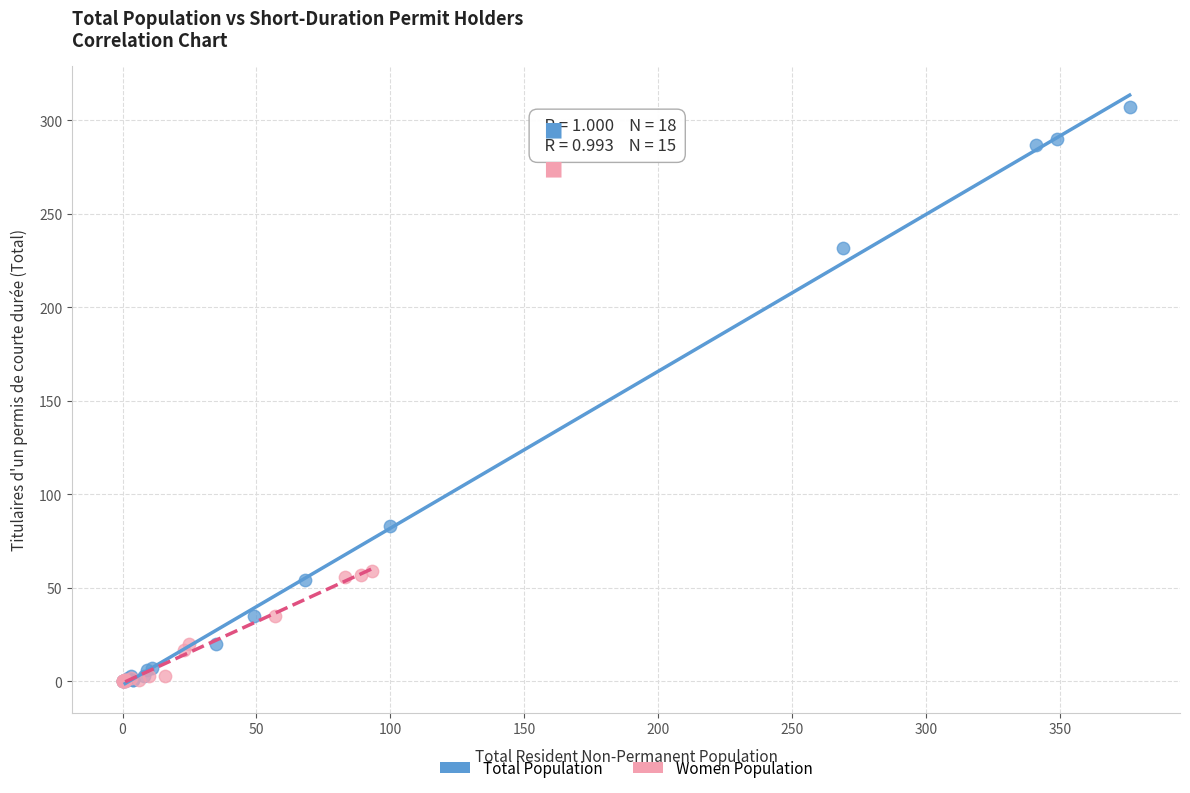

Which series reaches the maximum Y coordinate?

Total Population